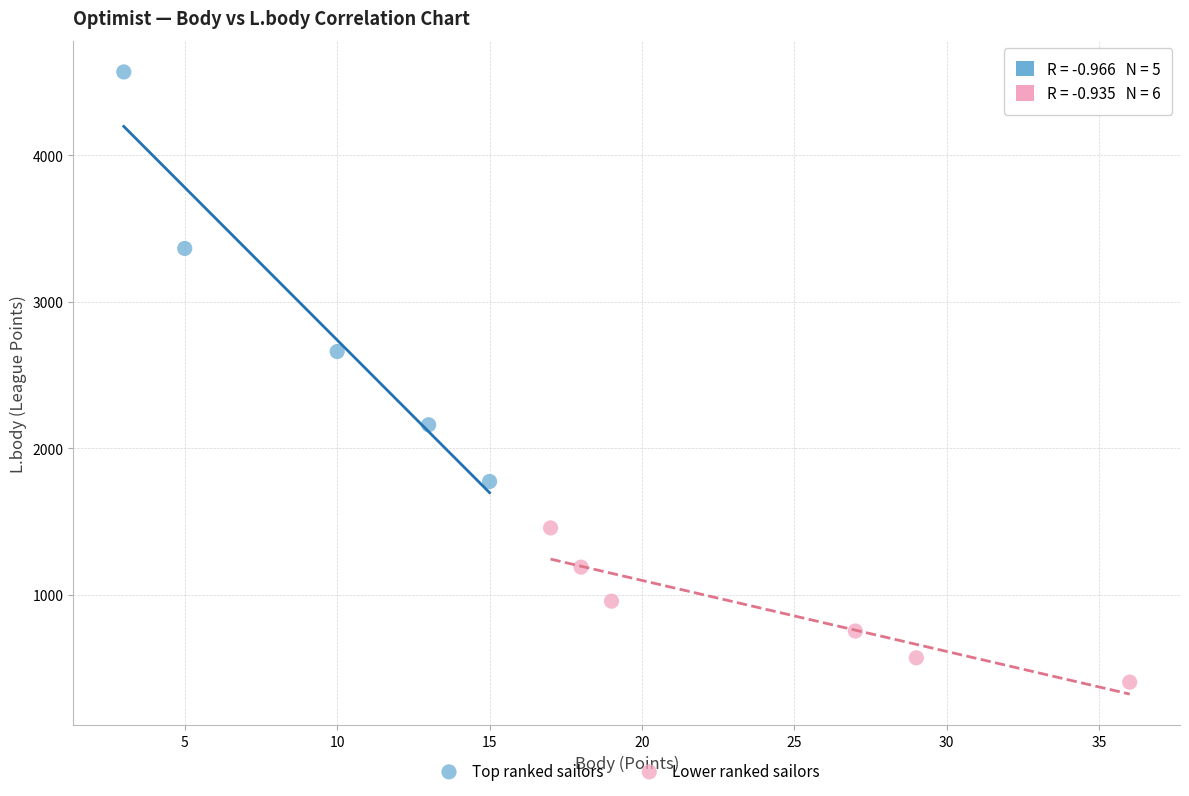

Which series contains the lowest Y value?

Lower ranked sailors